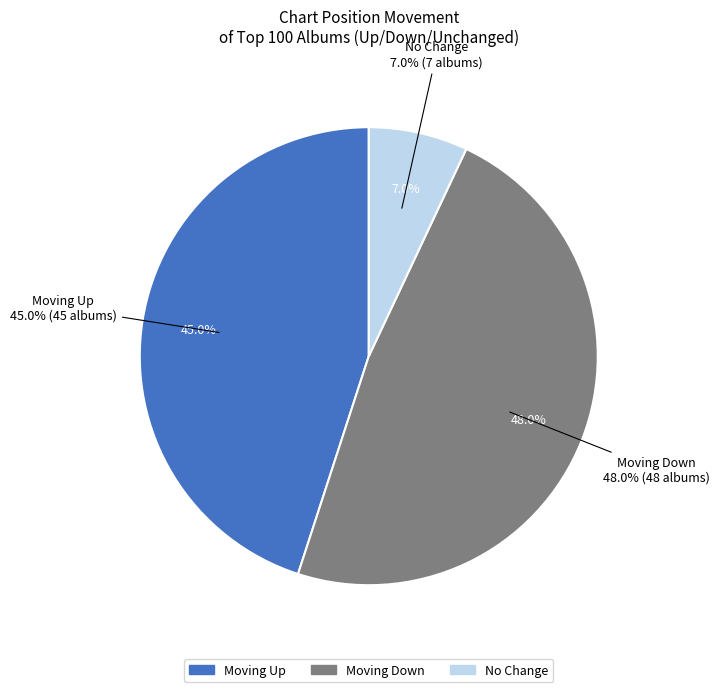

Approximately how many times larger is the value at down compared to up?

1.1